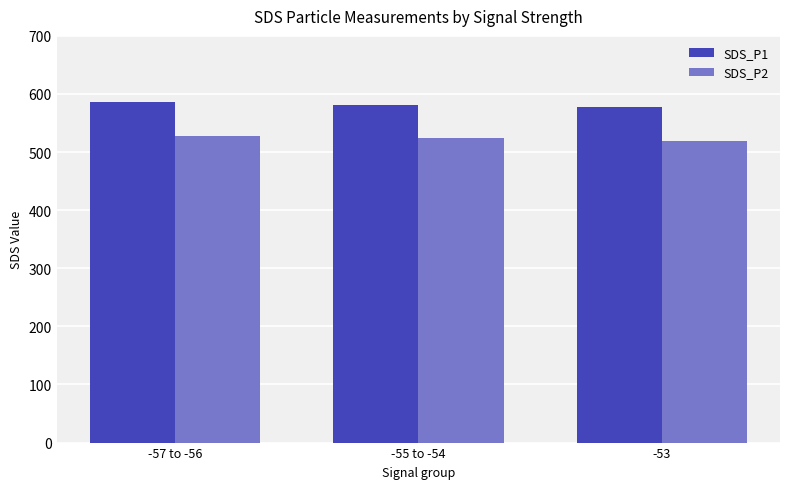

What is the spread (max minus min) of values at -53?

57.4